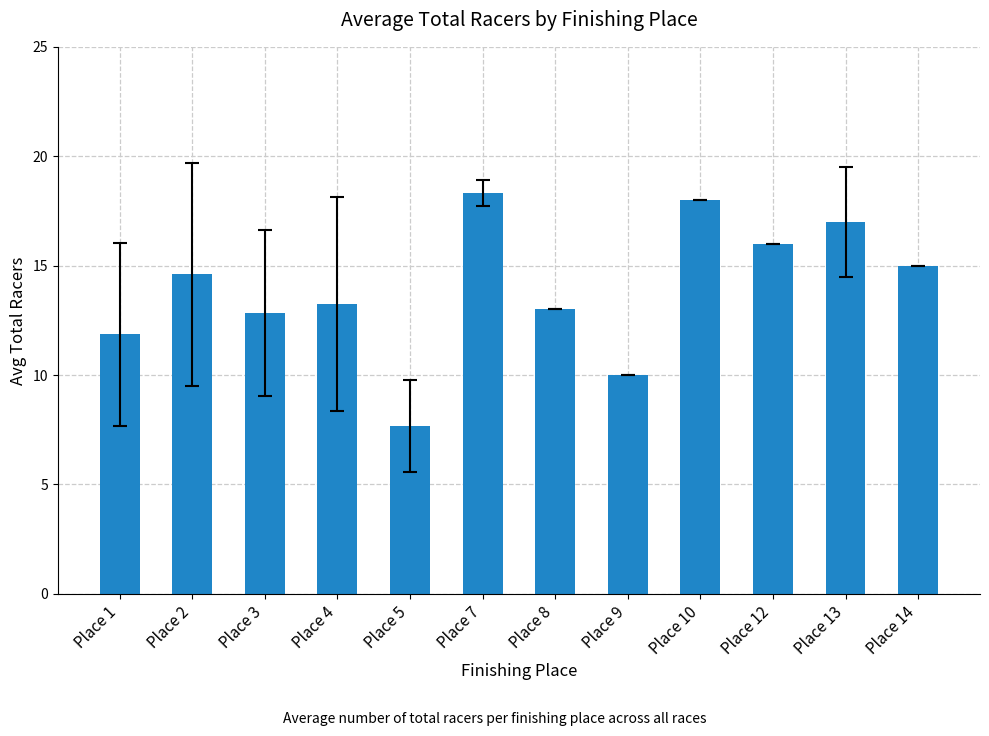

True or false: the data shows 26.5 at Place 13.

False